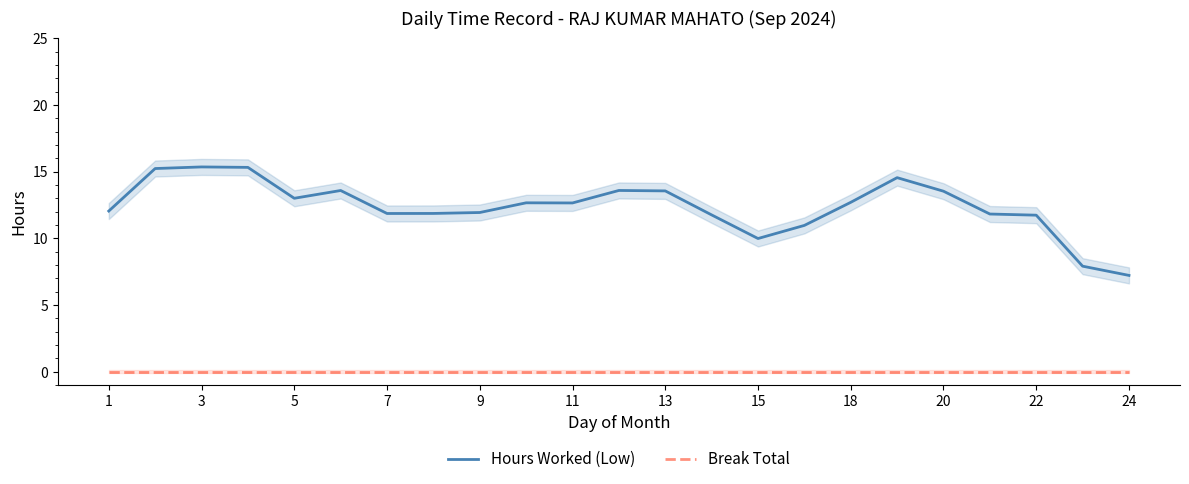

Count the number of categories in the chart.

23